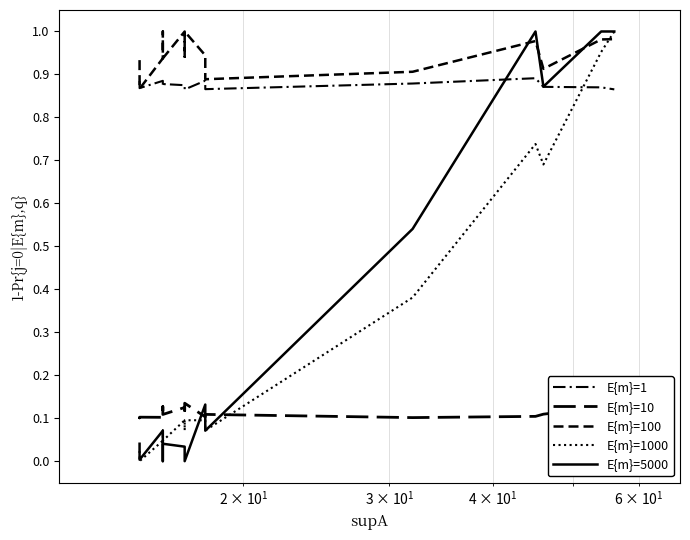

What is the greatest value displayed?

1.0